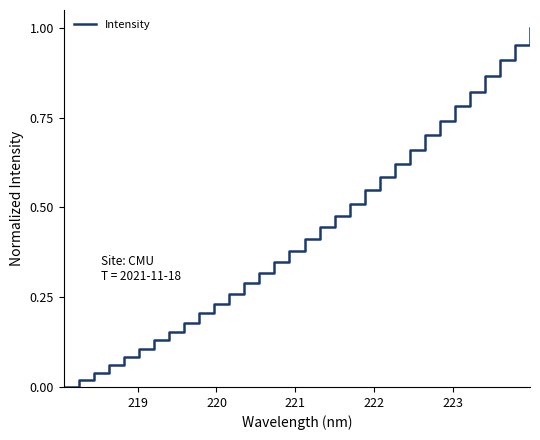

Reading left to right, transcribe all the data shown in this chart.

0.0	0.0	0.0	0.1	0.1	0.1	0.1	0.2	0.2	0.2	0.2	0.3	0.3	0.3	0.3	0.4	0.4	0.4	0.5	0.5	0.5	0.6	0.6	0.7	0.7	0.7	0.8	0.8	0.9	0.9	1.0	1.0